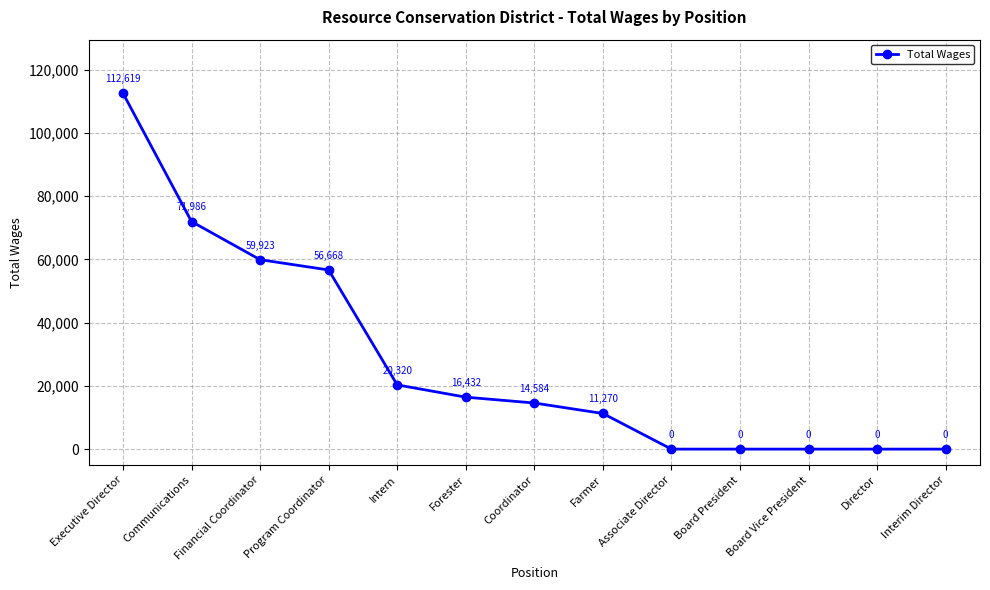

At which category does the chart reach its peak across all series?

Executive Director